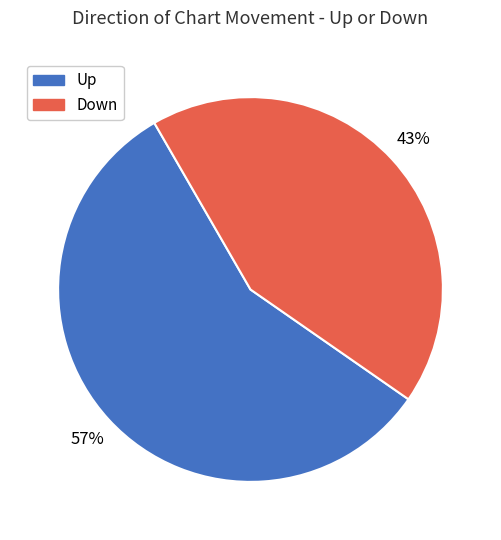

Which category accounts for the majority?

Up